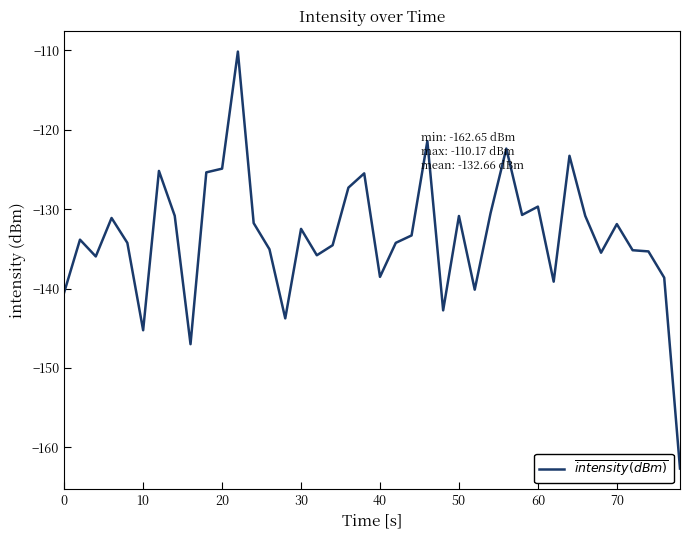

What is the greatest value displayed?

-110.2